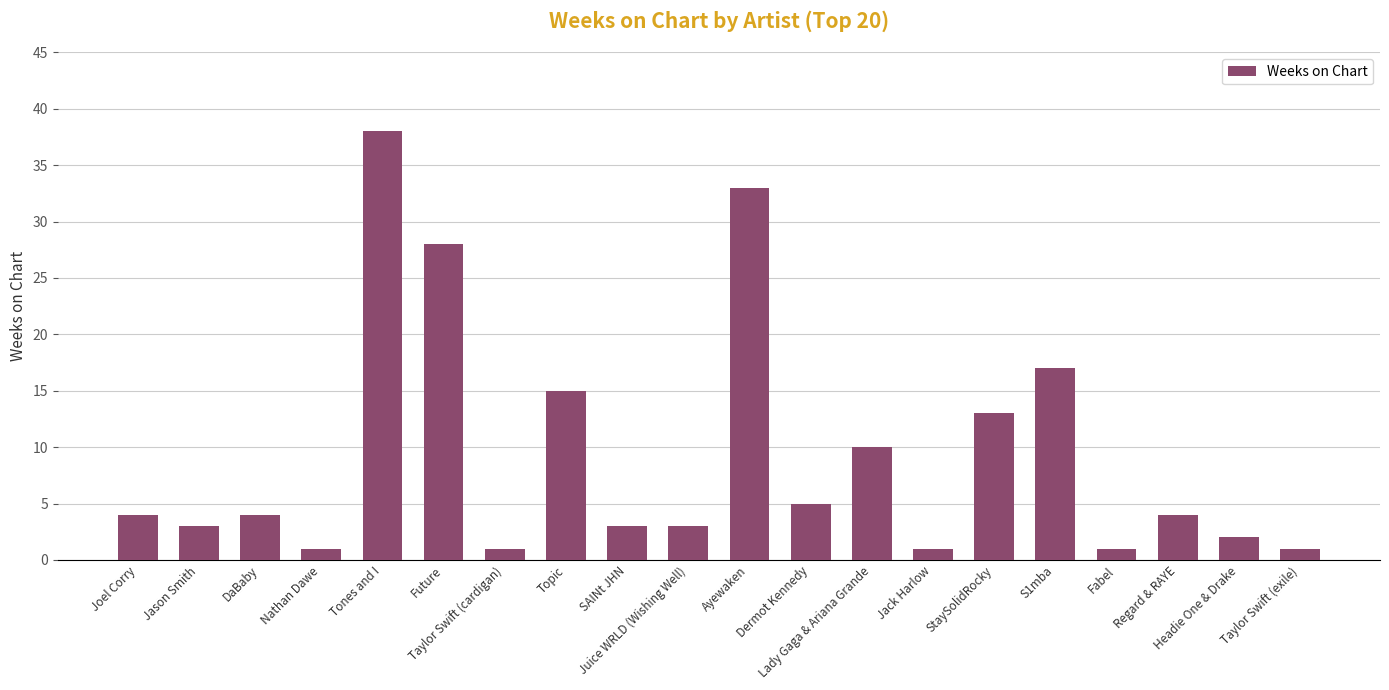

Are the bars horizontal?

No